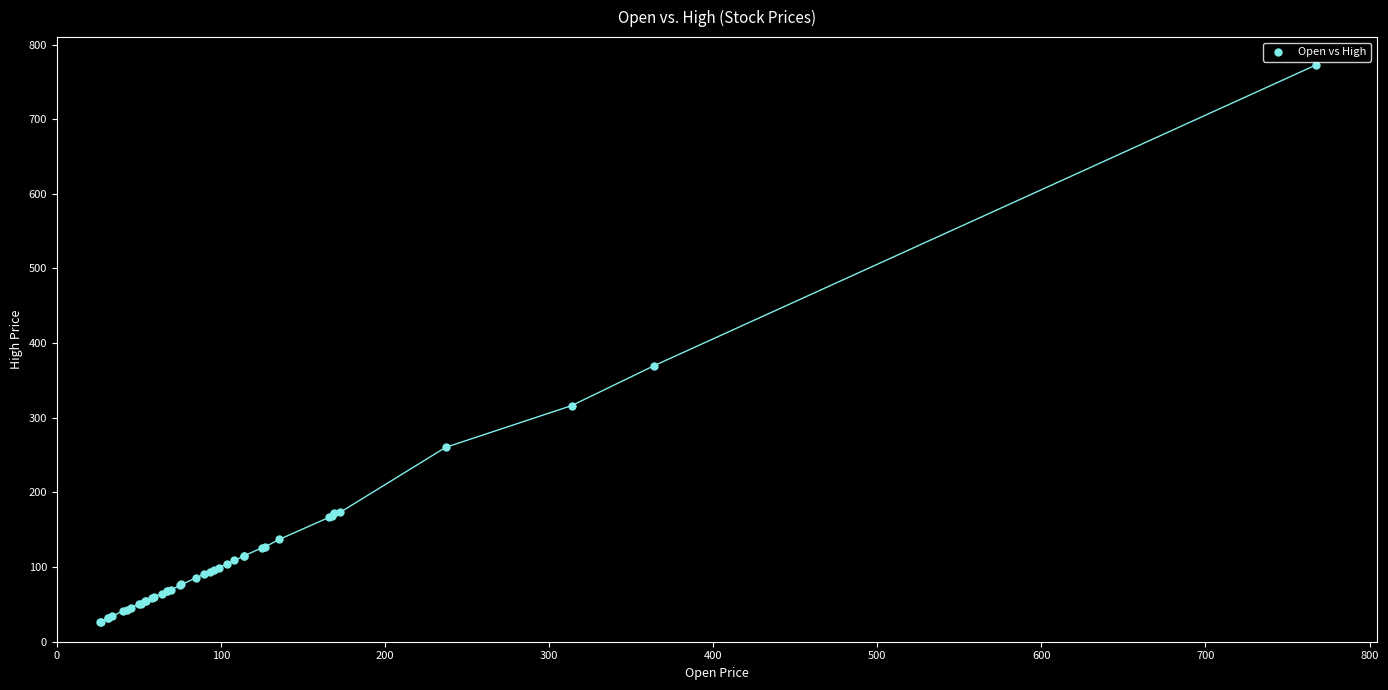

What Y value in the scatter plot is closest to 399?

369.9